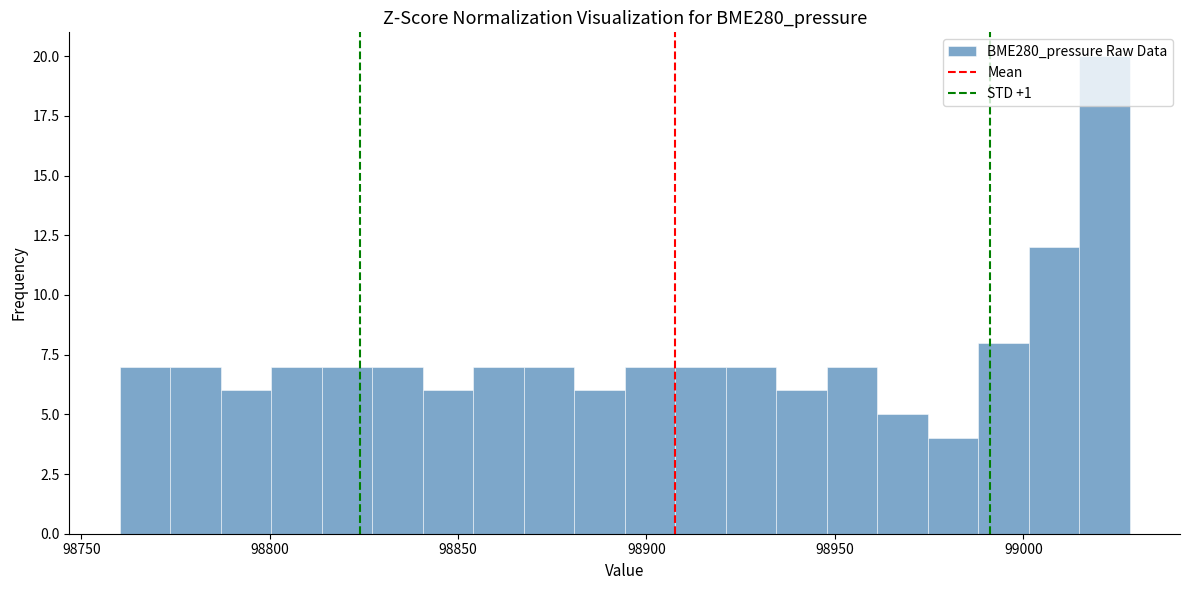

Around what value on the x-axis is the tallest bar? Give the approximate position of its centre, as read against the axis.

99020